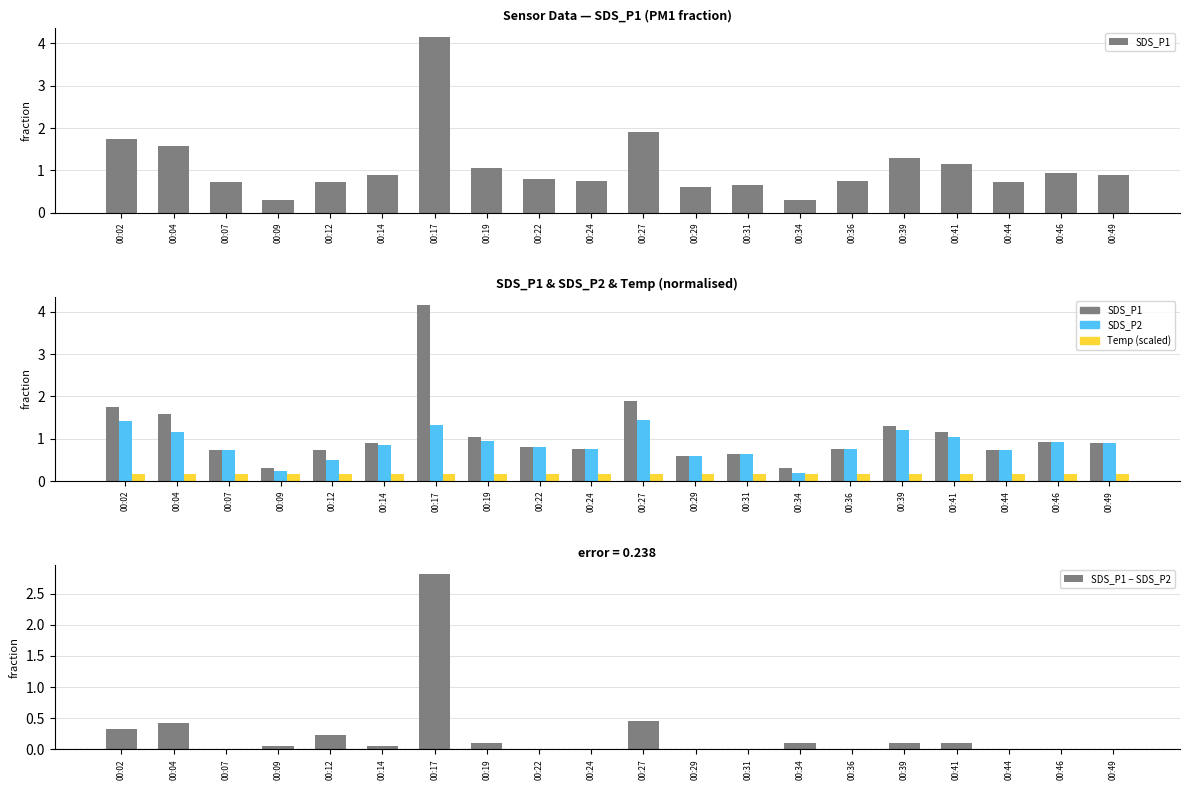

What is the highest value of the SDS_P1 series?

4.2